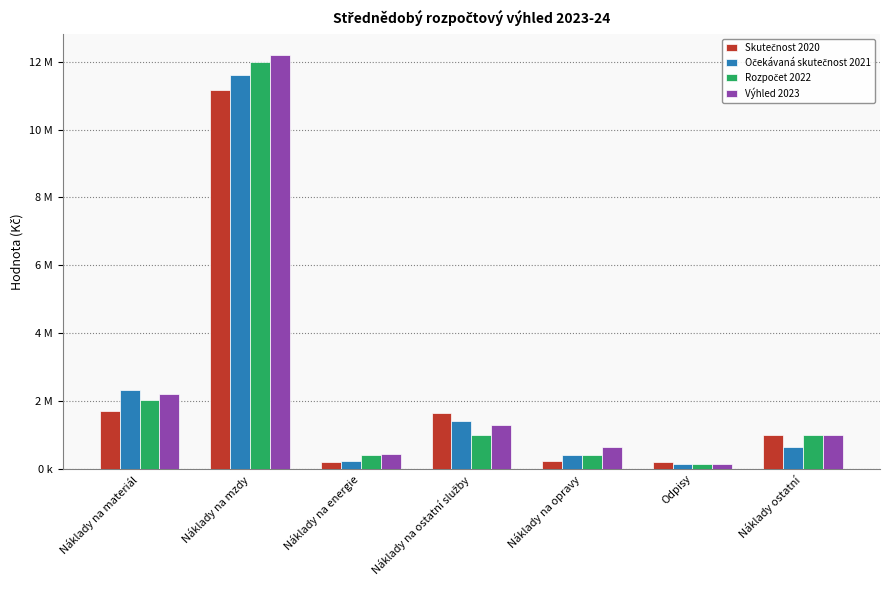

Are the bars grouped side by side (vs. stacked)?

Yes